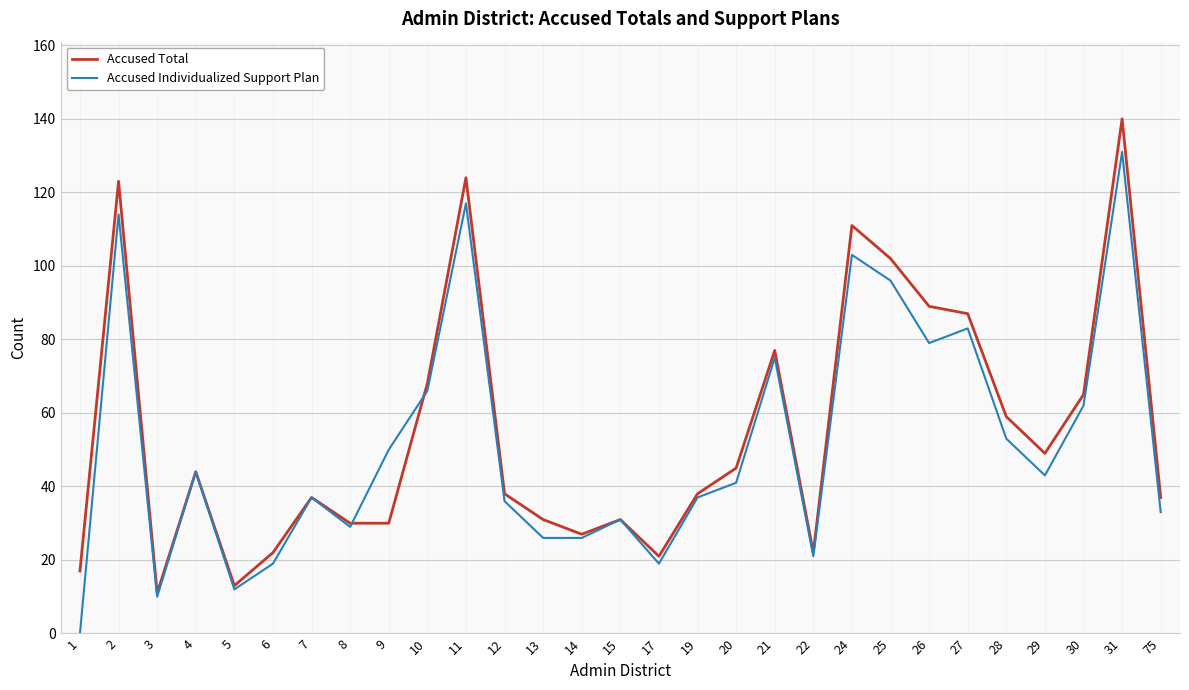

At which label is Accused Individualized Support Plan closest to 65?

10